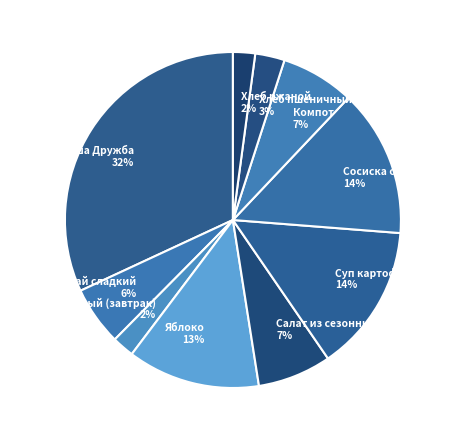

Combined, do Сосиска отварная 14% and Хлеб ржаной 2% account for over 50%?

No